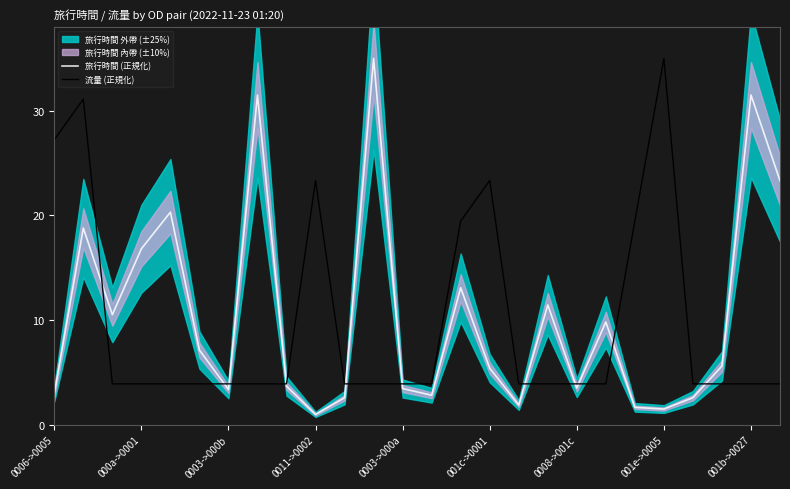

What is the minimum value for 流量 (正規化)?

3.9